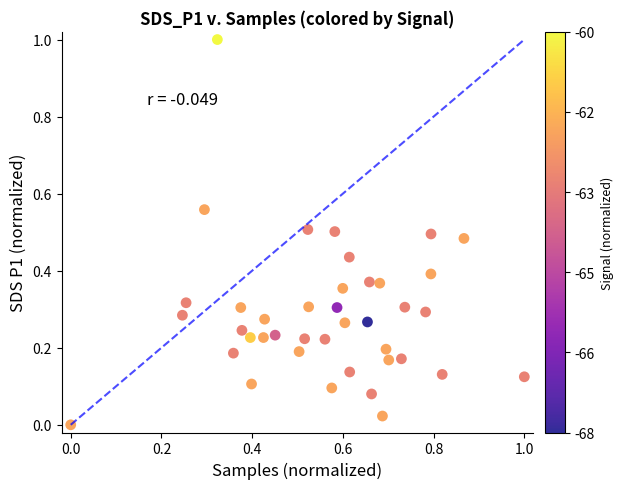

What is the range of Y values (max minus min)?

1.0